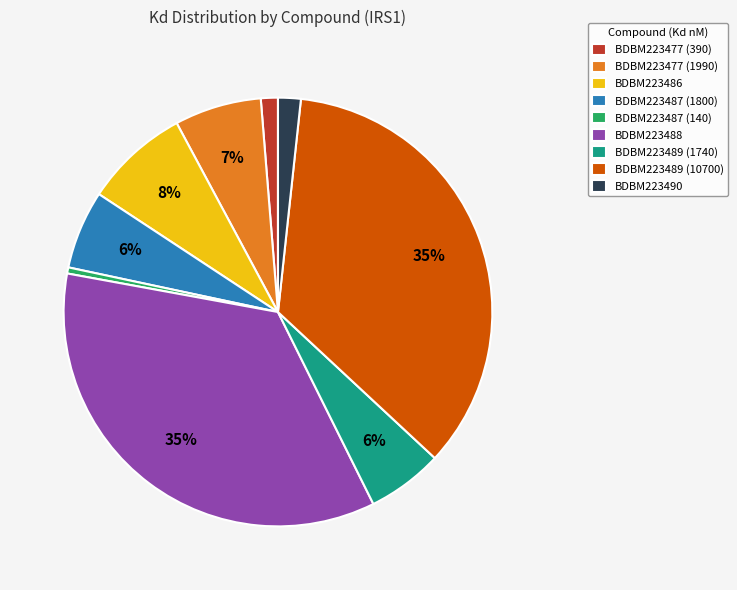

Does BDBM223488 represent more than half of the total?

No